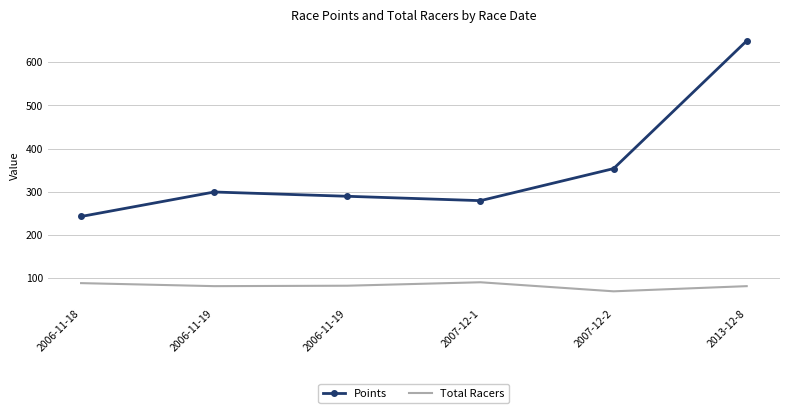

Is the value of Total Racers at 2006-11-18 greater than the value of Points at 2006-11-18?

No